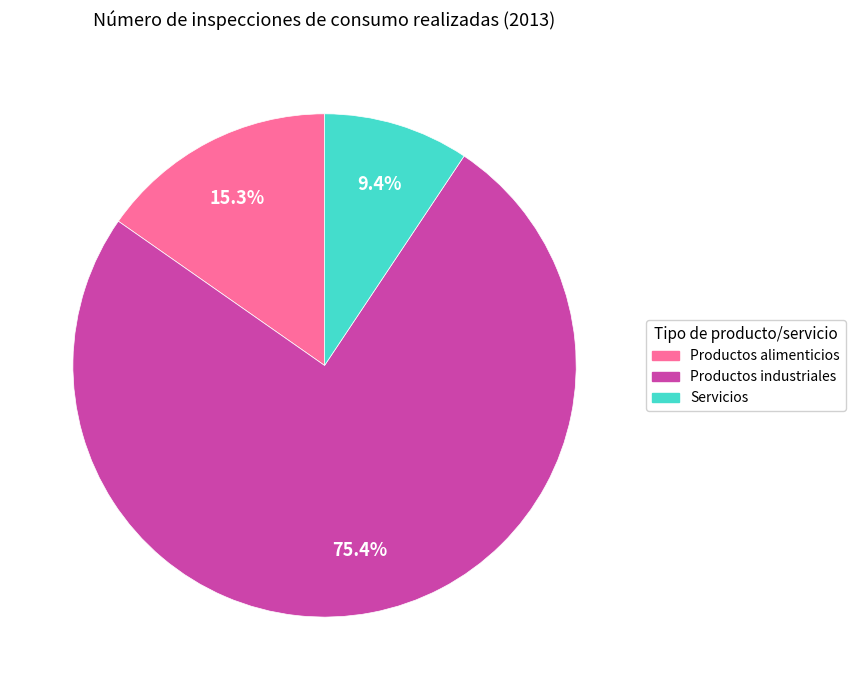

What is the largest slice in the pie chart?

Productos industriales